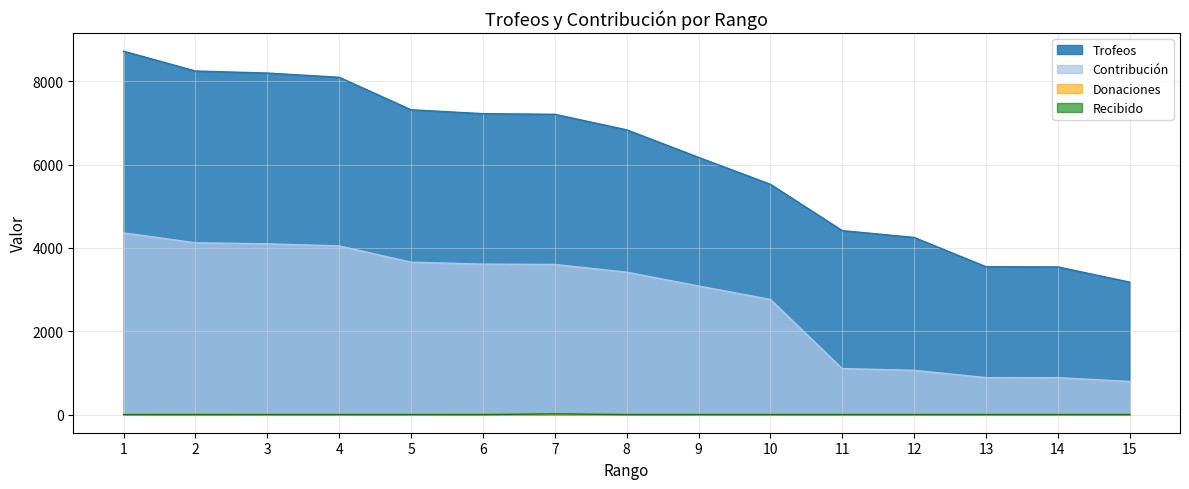

Between 3 and 6, which is larger?

3